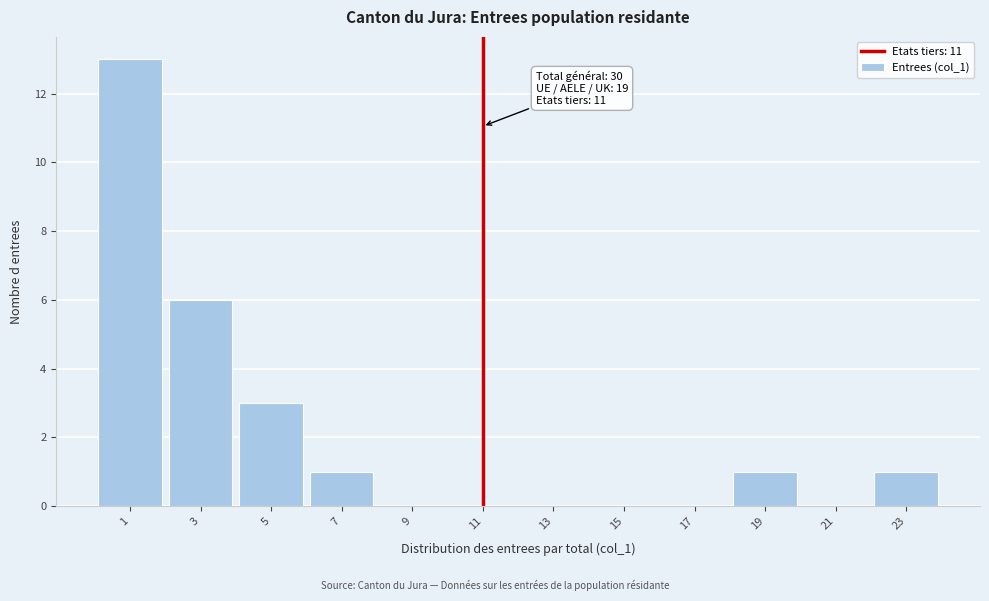

Over which range of the x-axis is the bar tallest?

0 to 2